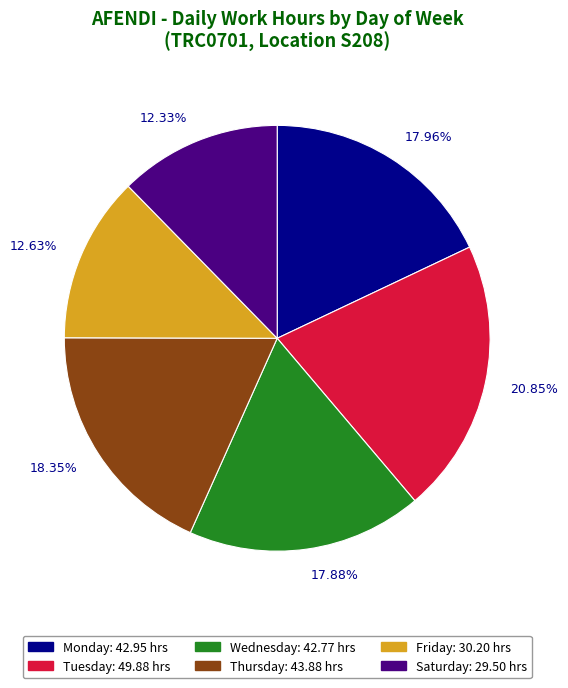

Is there any slice that represents more than half of the pie?

No